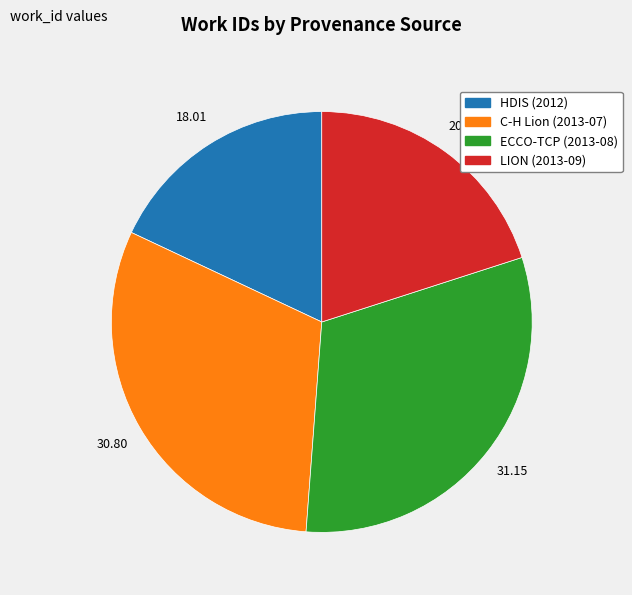

Is the sum of HDIS (2012) and ECCO-TCP (2013-08) greater than half?

No